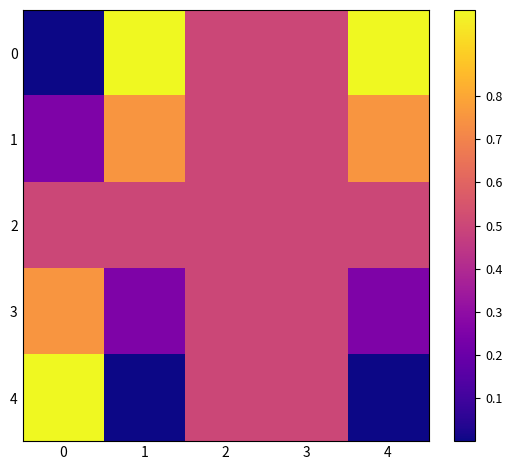

Rank the series by their maximum value, from highest to lowest.

0, 4, 1, 3, 2